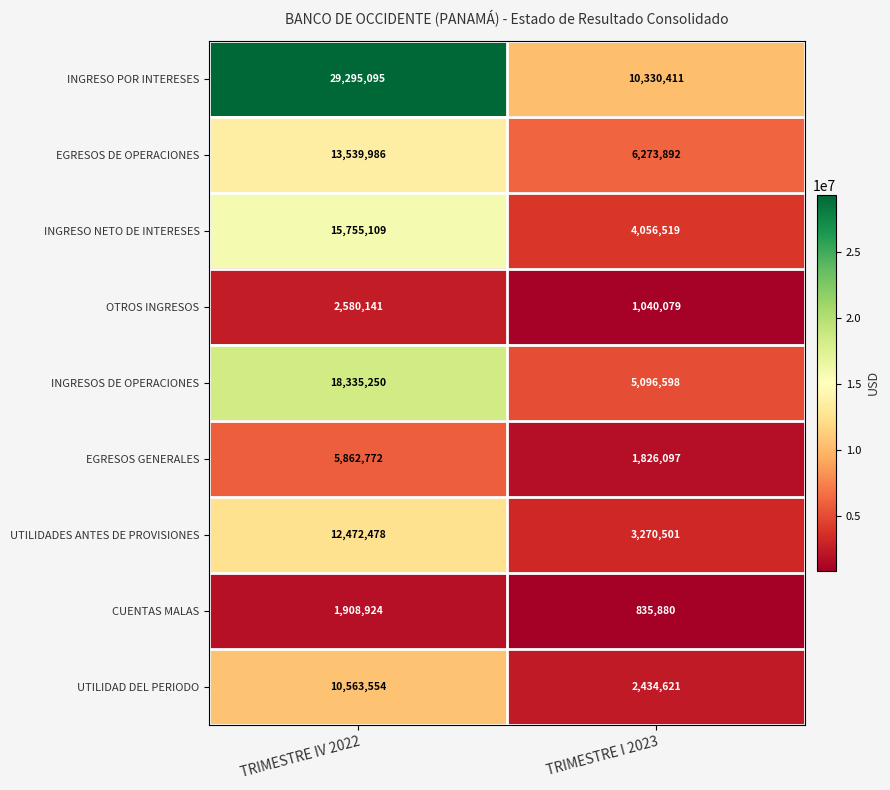

True or false: INGRESO NETO DE INTERESES has a value of 4056519 at TRIMESTRE I 2023.

True